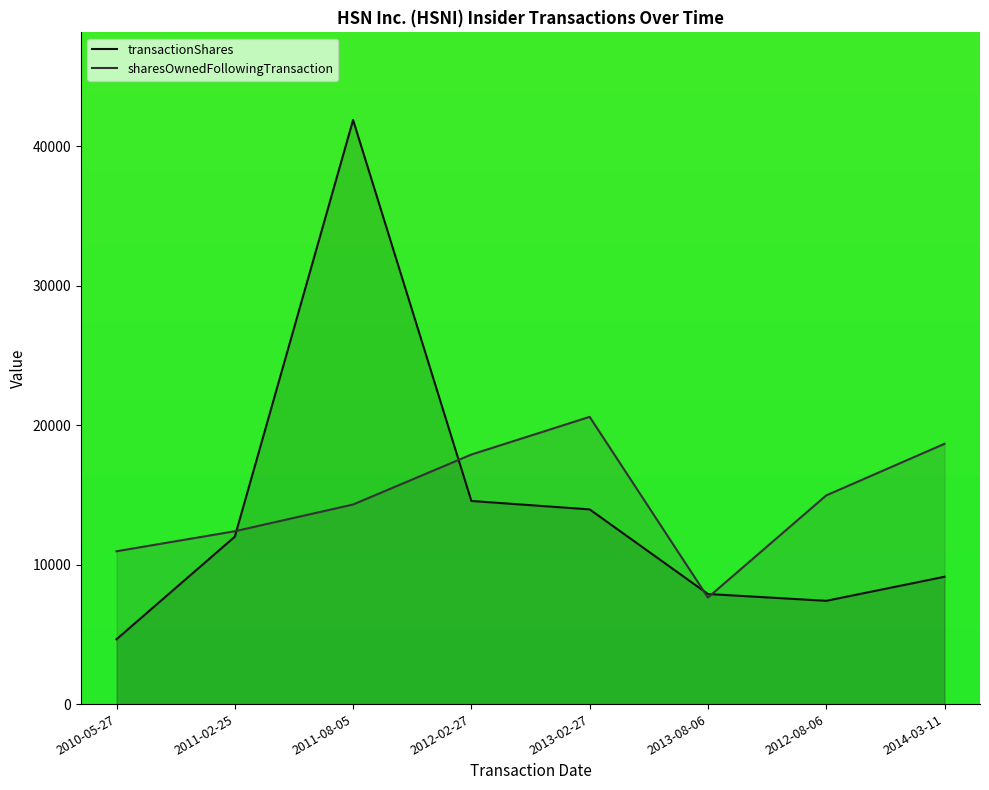

What is the difference between the highest and lowest values at 2011-08-05?

27564